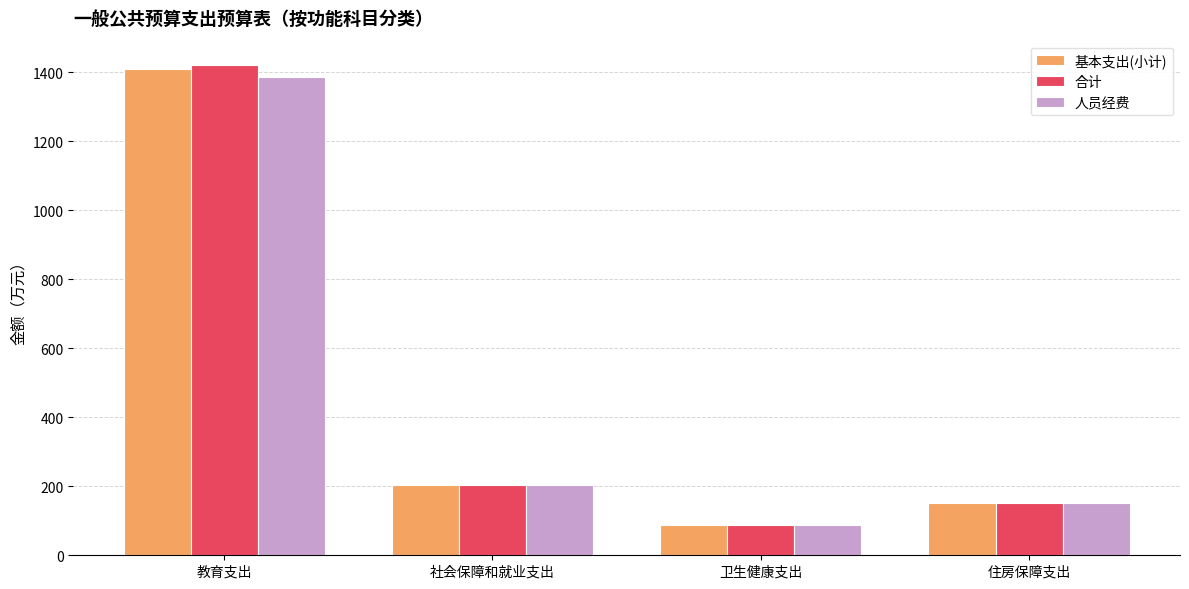

At which category is the sum across all series the highest?

教育支出